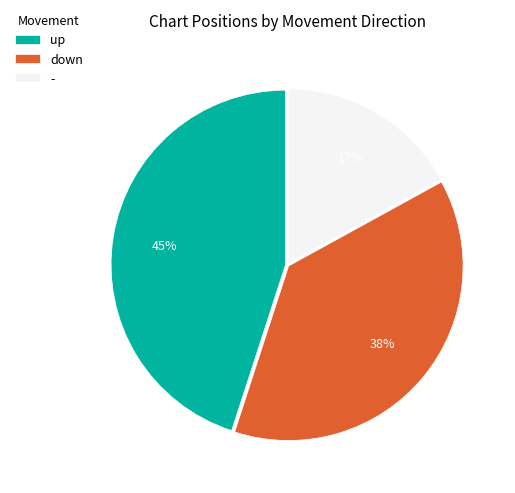

Combined, do down and up account for over 50%?

Yes